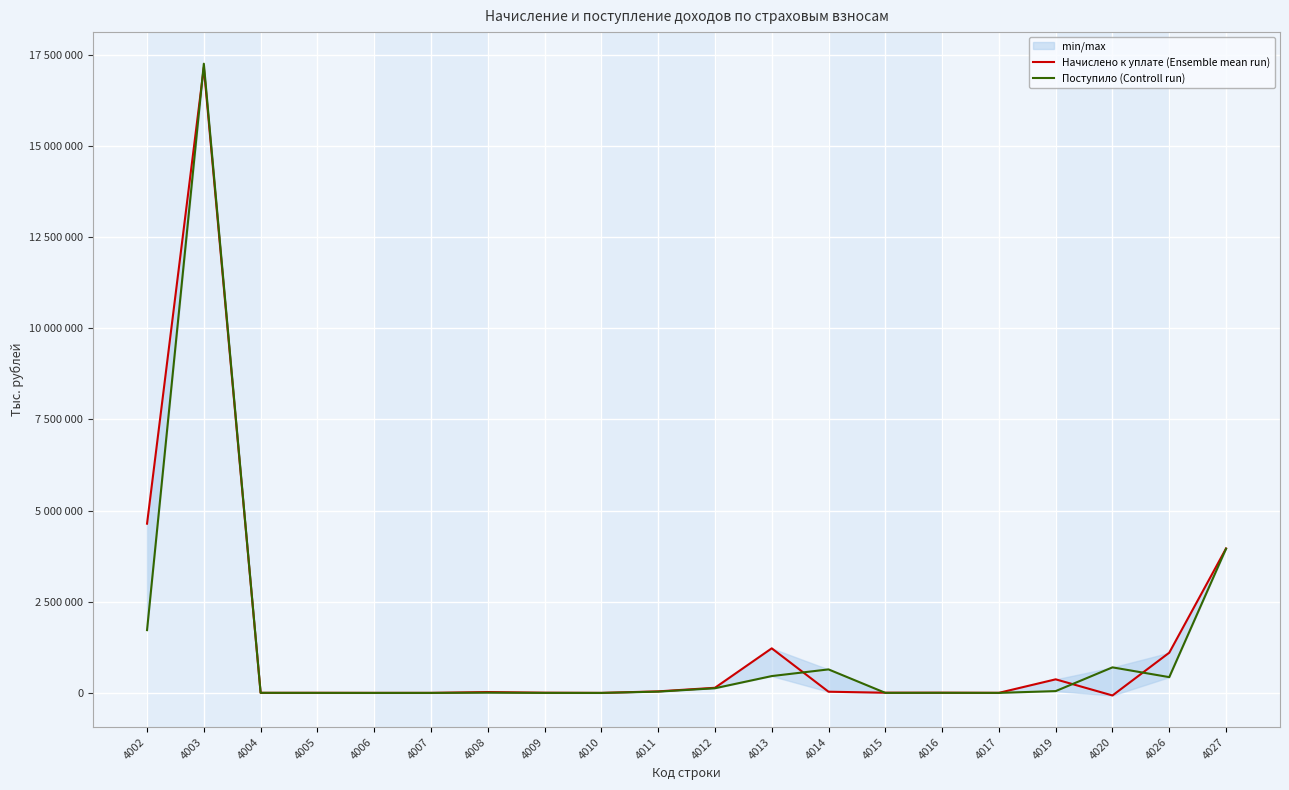

What is the difference between the maximum and minimum values in the Поступило (Controll run) series?

17257031